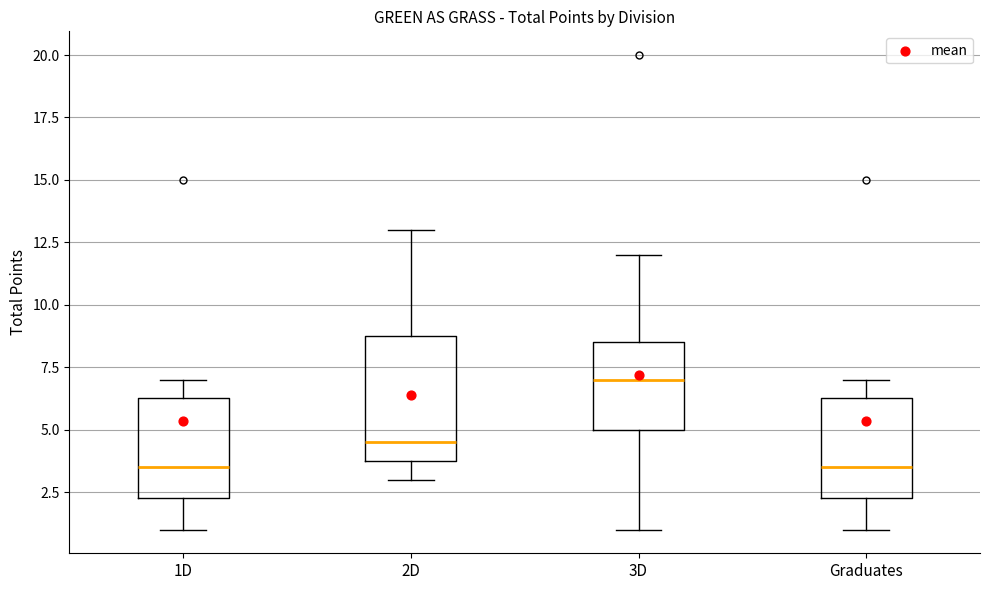

Comparing the boxes themselves (not the whiskers), which one is the tallest?

2D